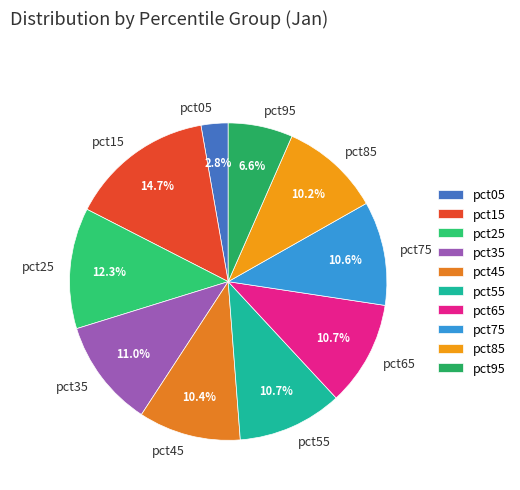

To the nearest percent, what is the difference between the pct45 and pct35 slice percentages?

1%